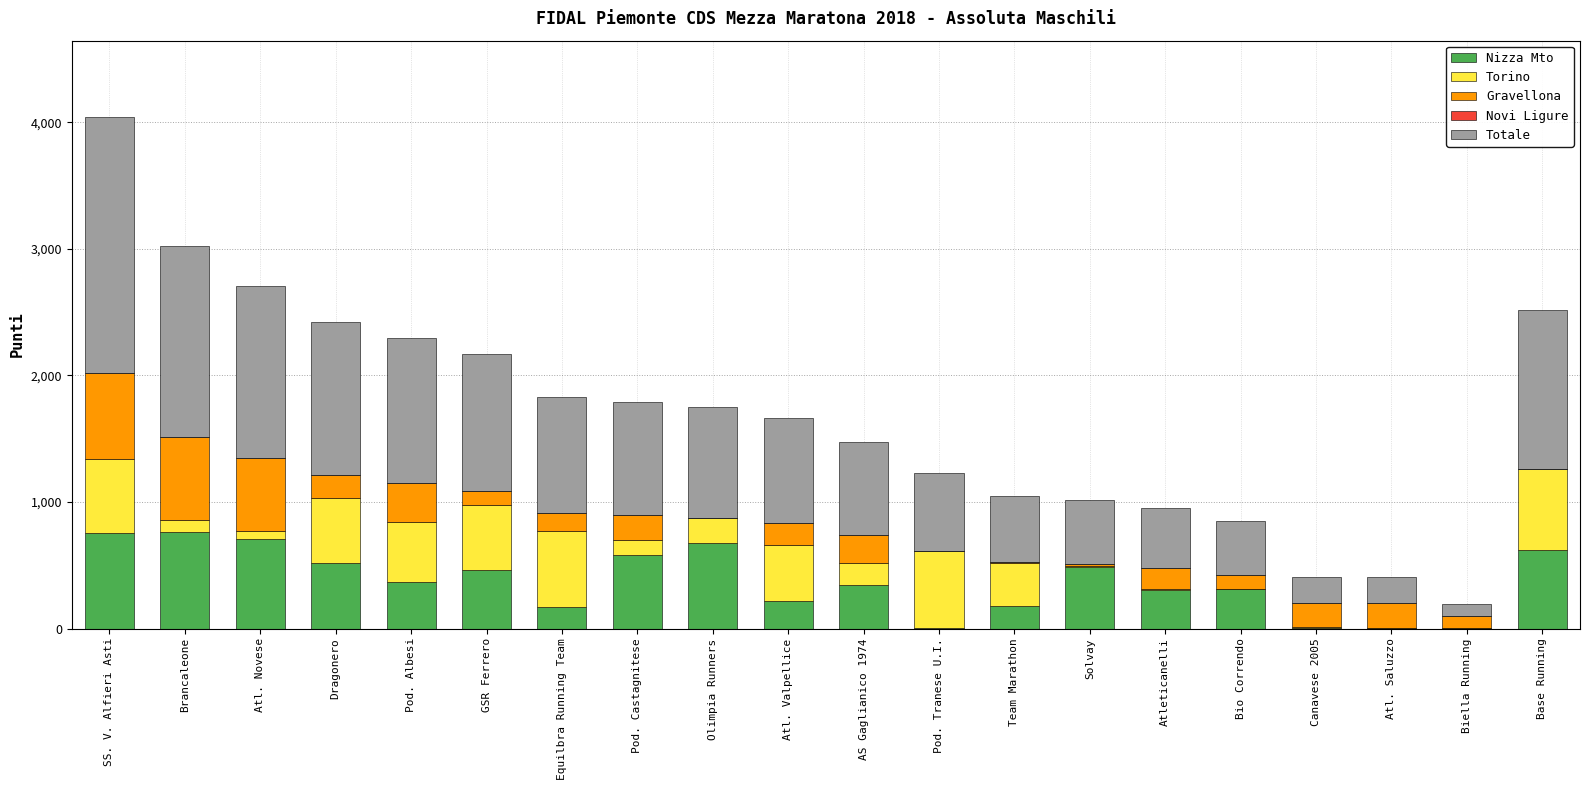

How many categories are shown in the chart?

20